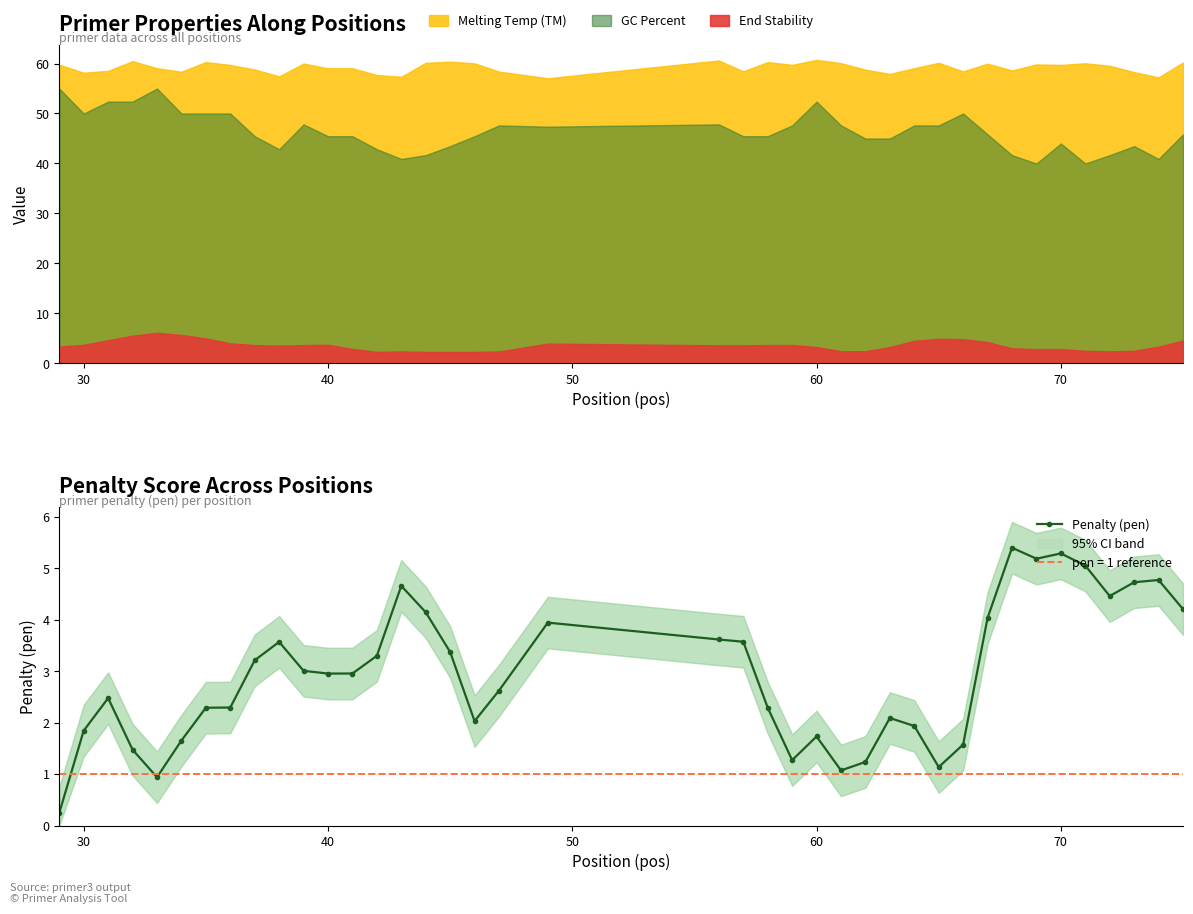

True or false: Penalty (pen) has a value of 3.0 at 40.

True